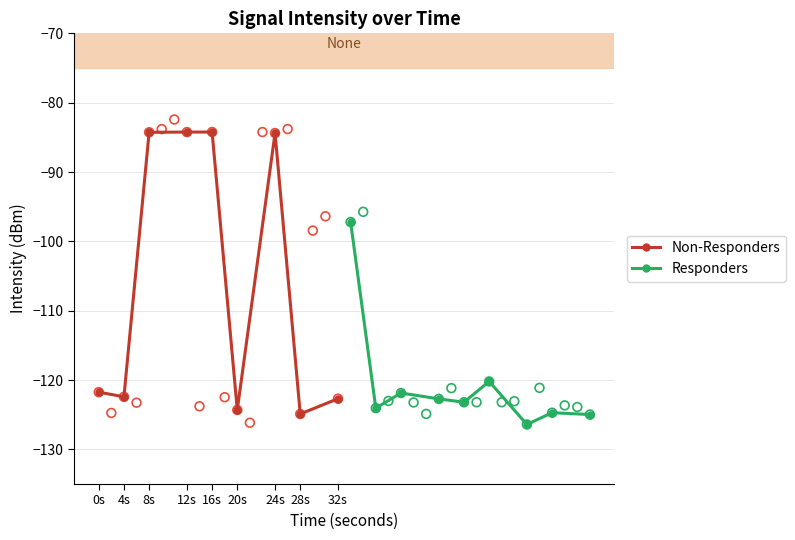

Which series has the largest Y range (max minus min)?

Non-Responders